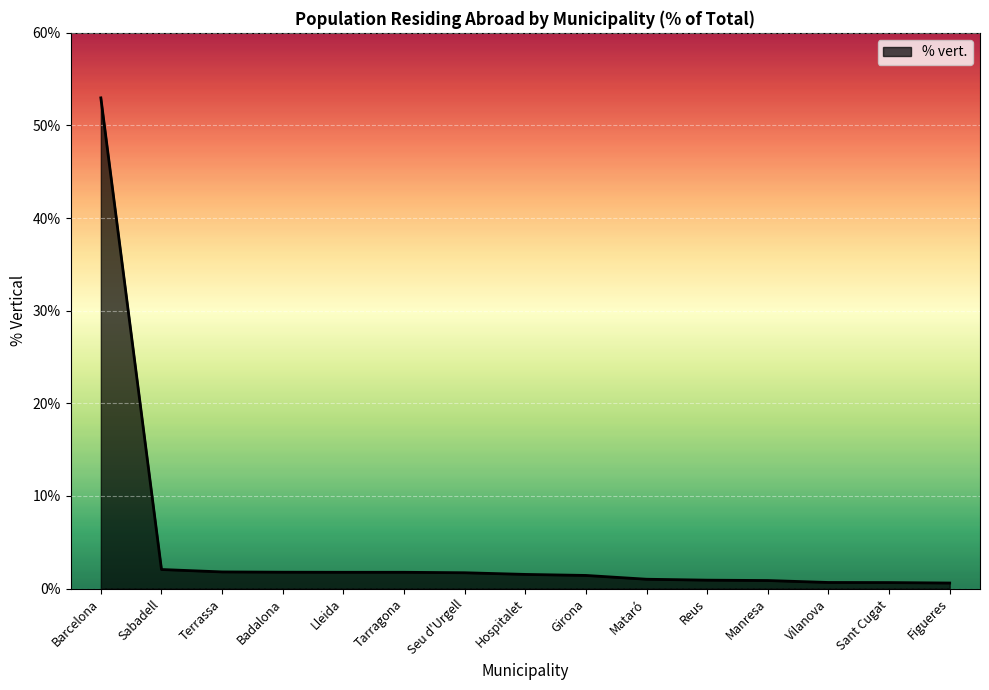

Which category has the highest value across all series?

Barcelona